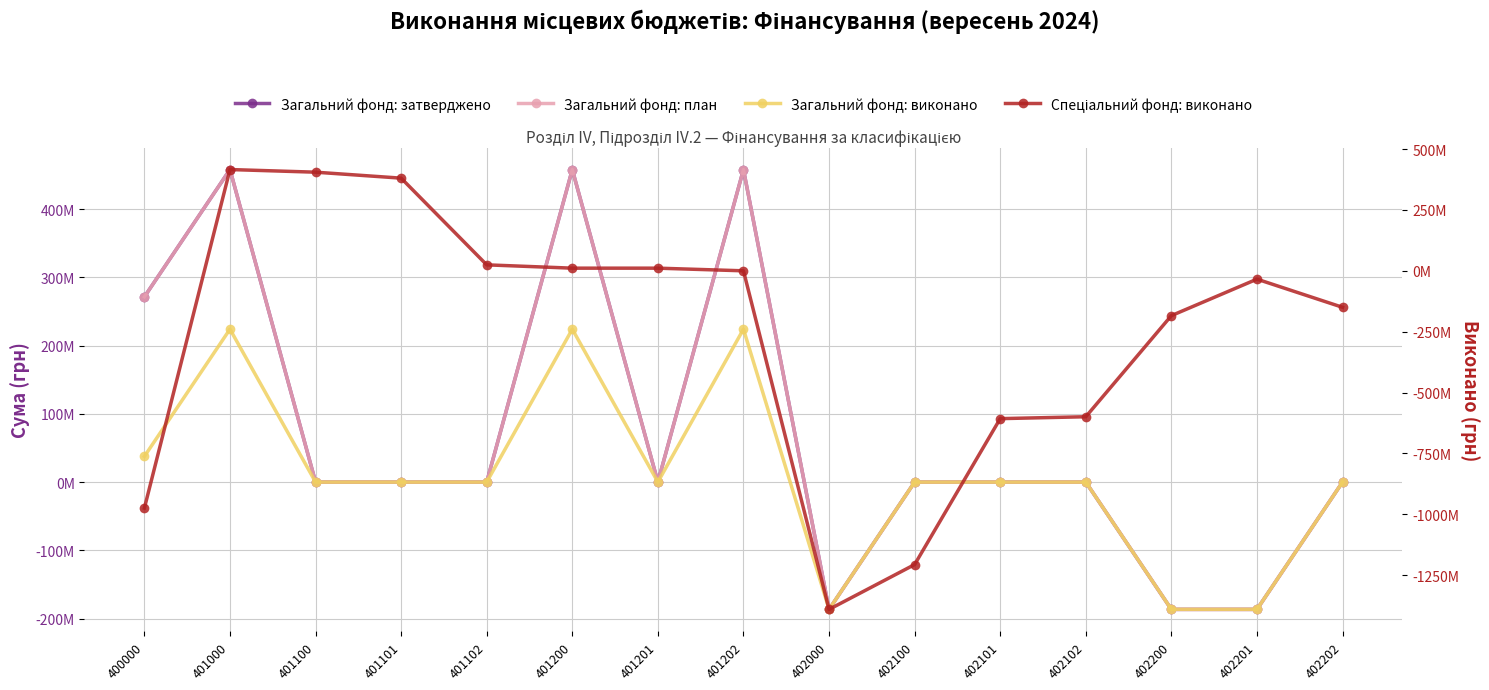

At which category does Загальний фонд: затверджено reach its first local valley?

401201